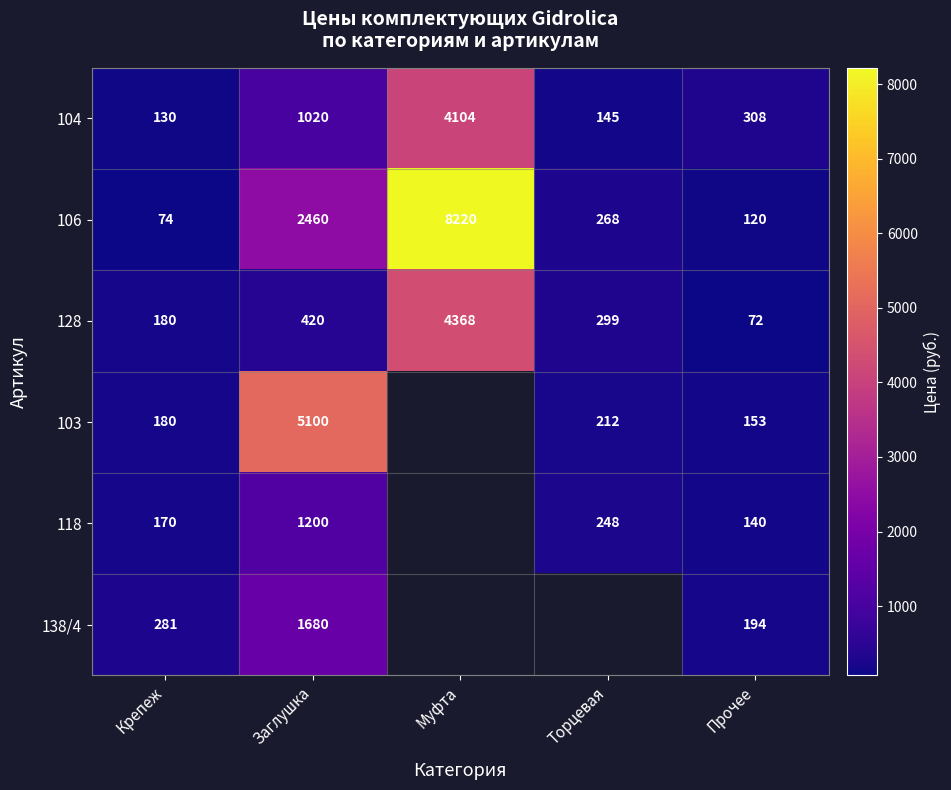

Is the value of 104 at Прочее greater than the value of 106 at Крепеж?

Yes